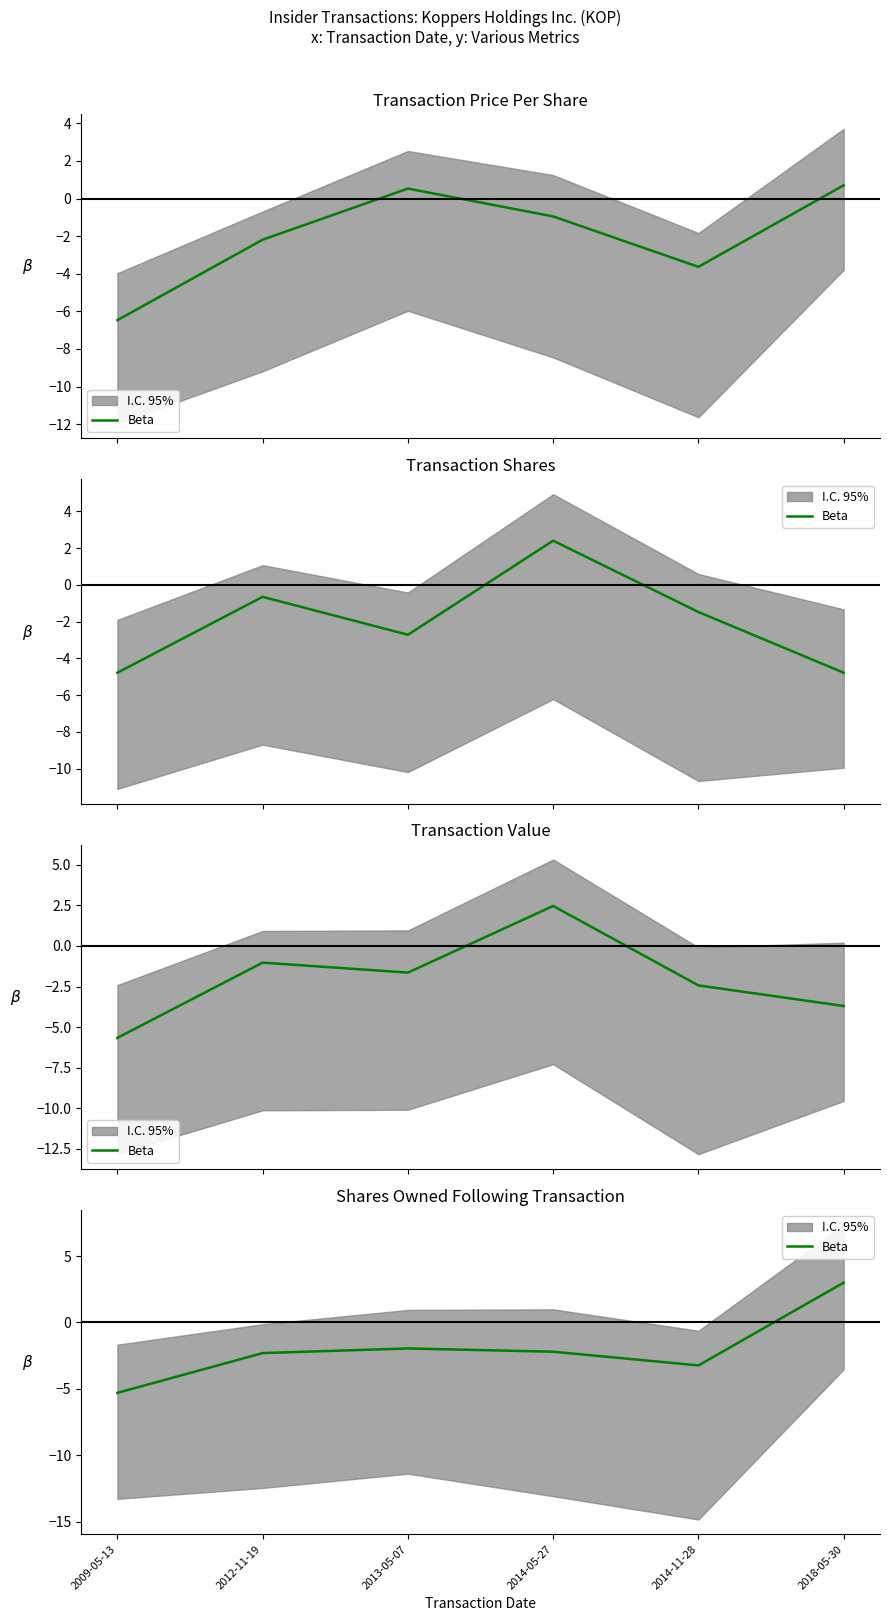

List the labels in order of value, smallest first.

2009-05-13, 2014-11-28, 2012-11-19, 2014-05-27, 2013-05-07, 2018-05-30